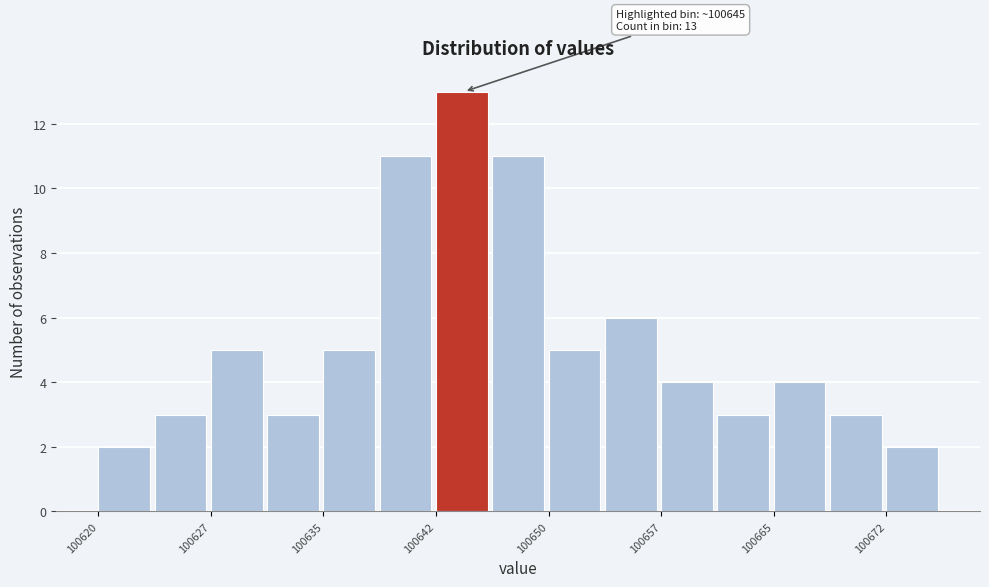

Read against the x-axis, roughly where is the centre of the tallest bar?

100644